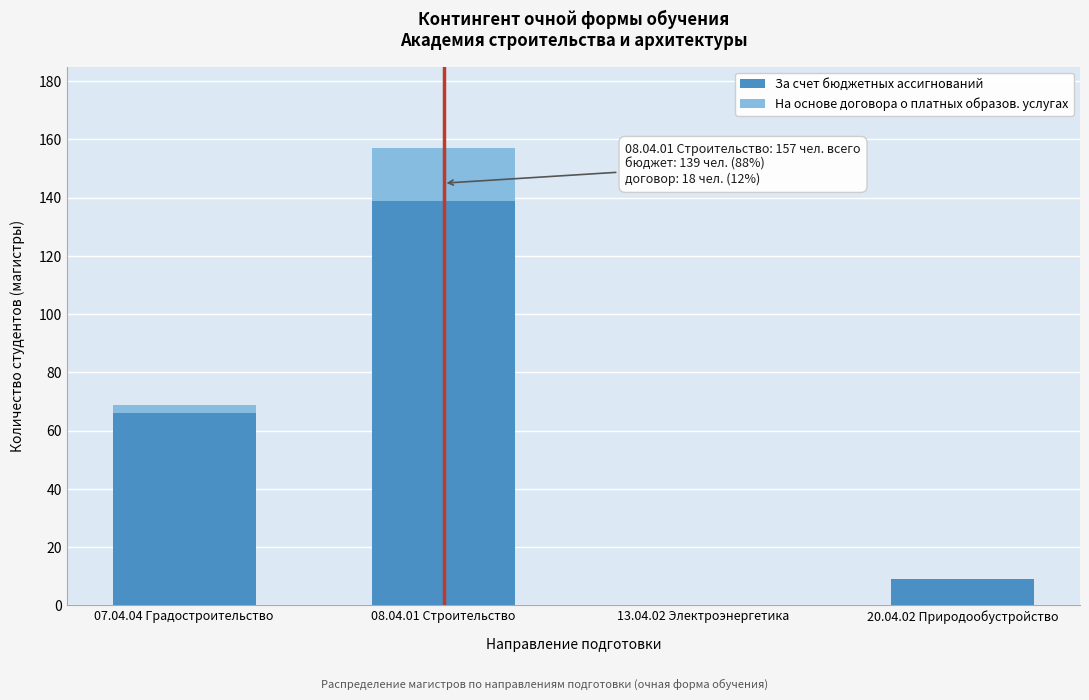

Reading left to right, transcribe the values for За счет бюджетных ассигнований.

07.04.04 Градостроительство=66	08.04.01 Строительство=139	13.04.02 Электроэнергетика=0	20.04.02 Природообустройство=9